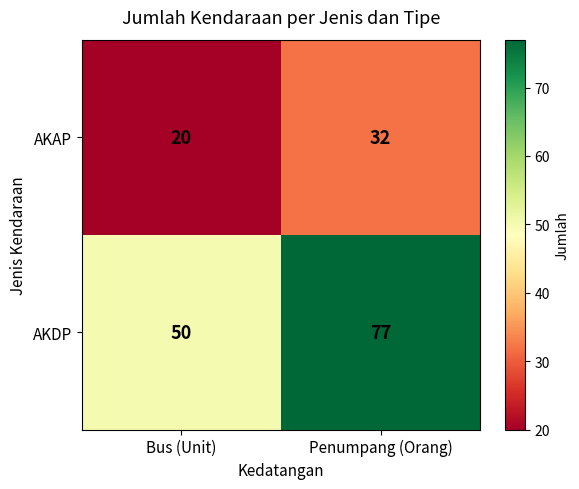

What is the approximate value of AKAP at Penumpang (Orang)?

32